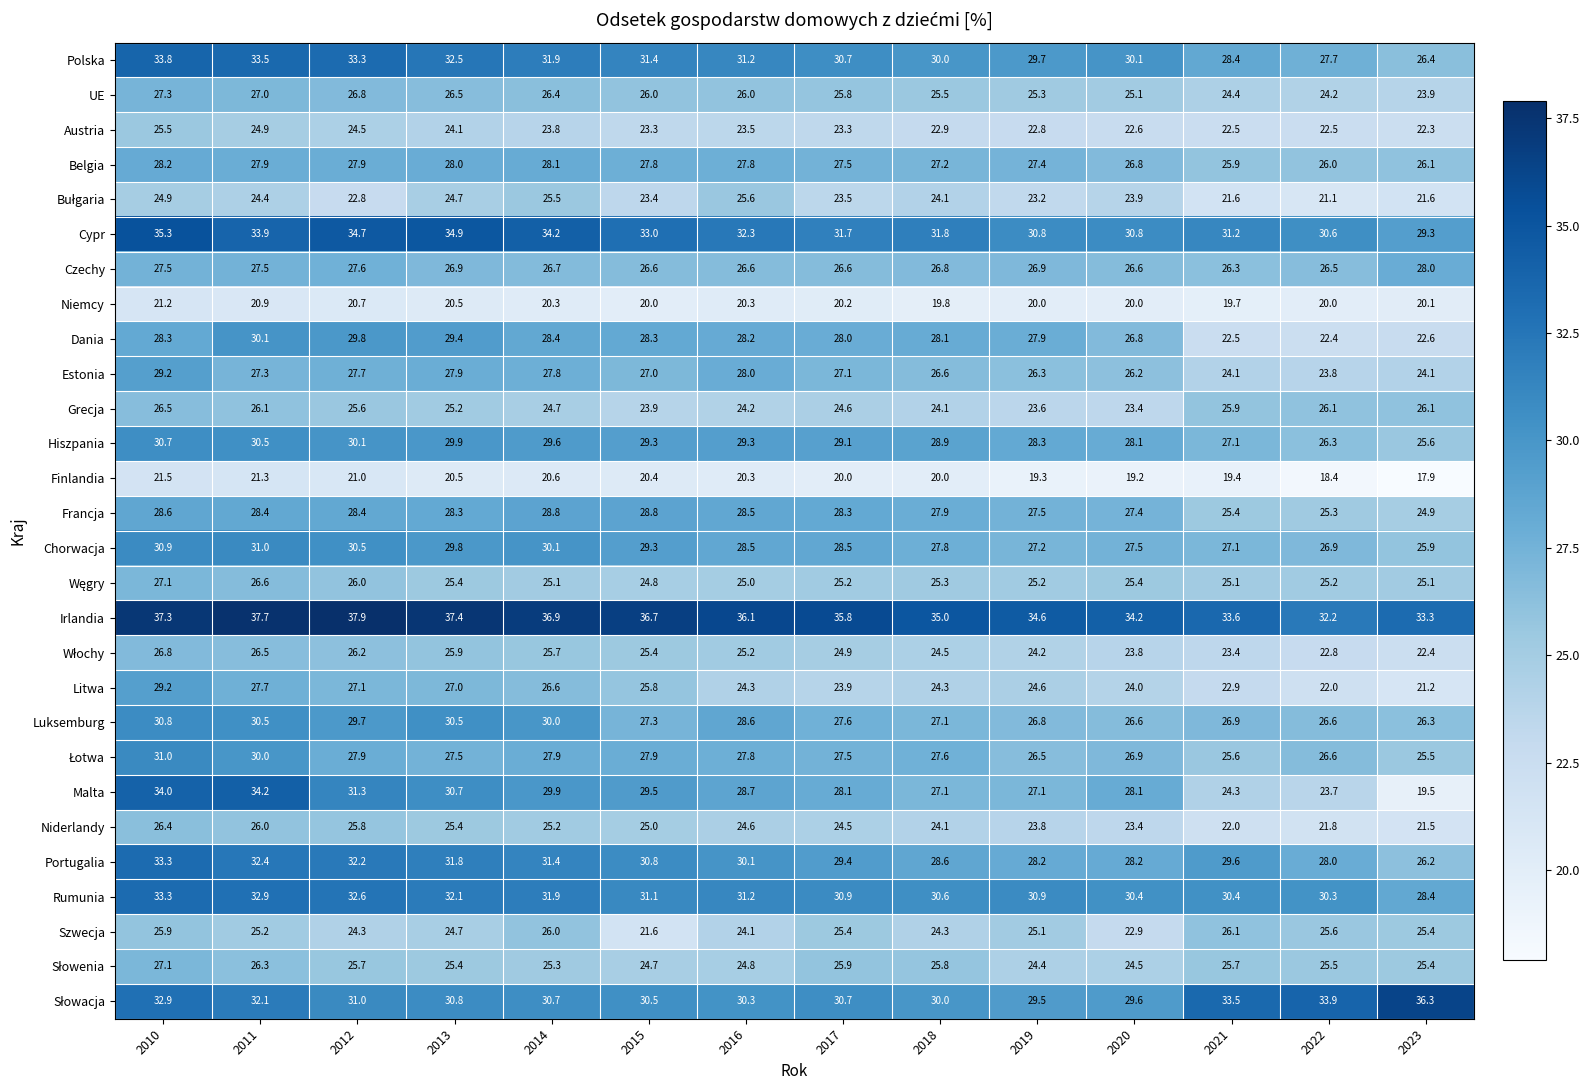

Which label corresponds to the largest value in the chart?

2012